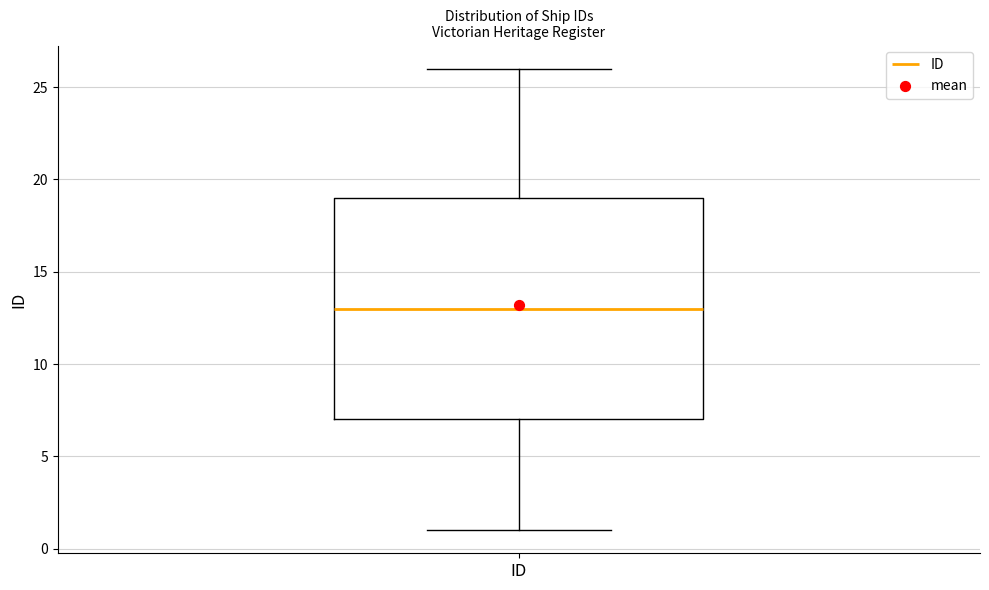

Transcribe this box plot: give where the median line is, the range the box spans, and where the two whiskers end, as read against the y-axis. The values are not printed on the chart, so give them approximately, as read against the axis.

median 13, box 7 to 19, whiskers 1 to 26